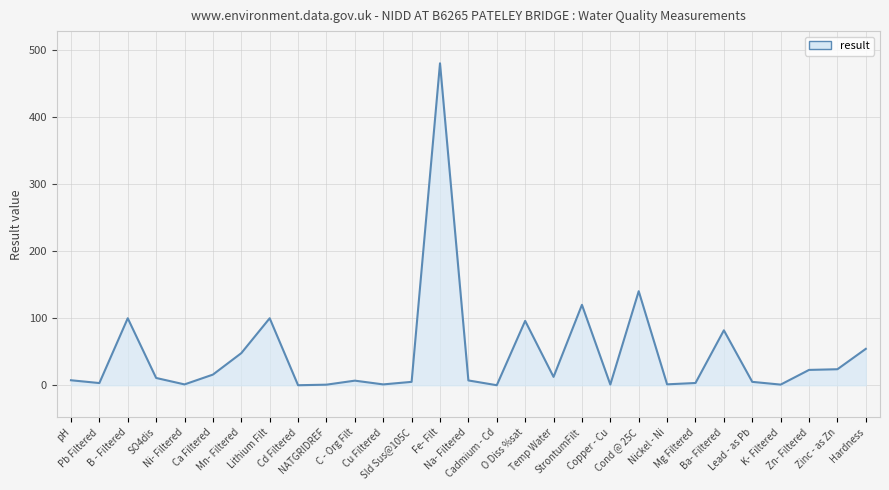

The chart shows a value of 5.6 at Zn- Filtered. True or false?

False